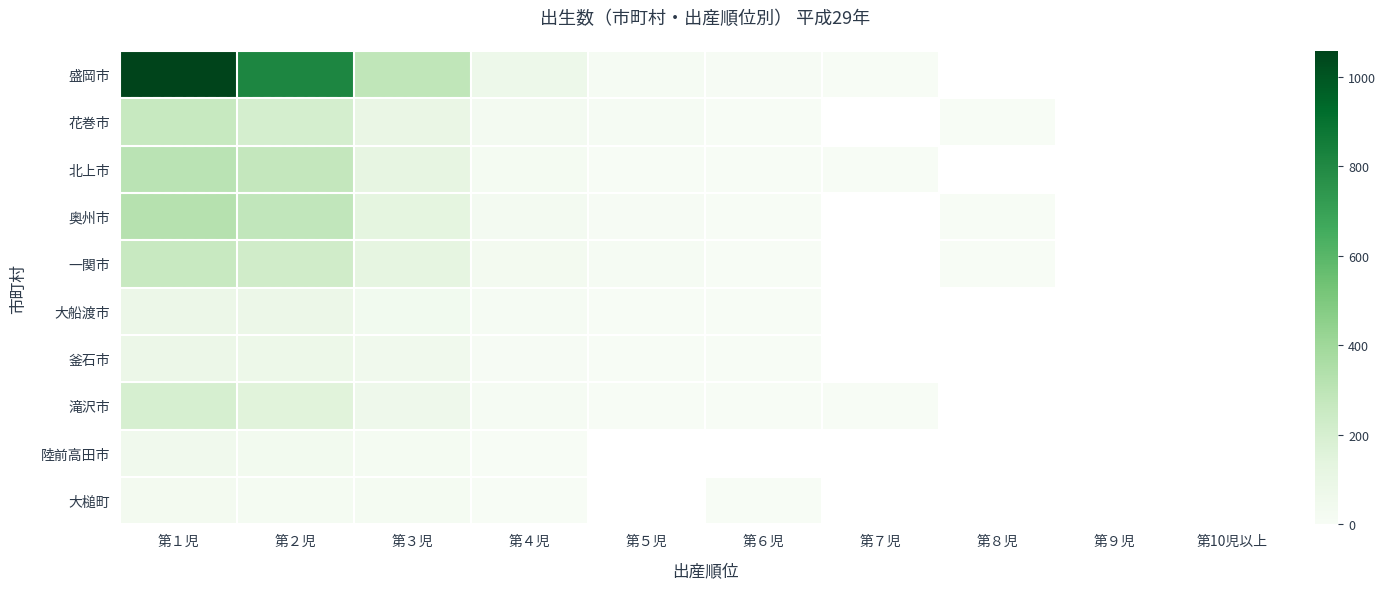

What is the difference between the maximum and second lowest values in the 大船渡市 series?

80.0